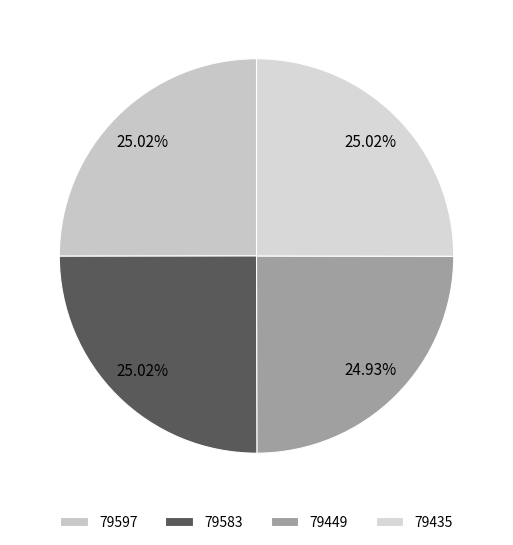

Is 79449 the majority of the pie?

No